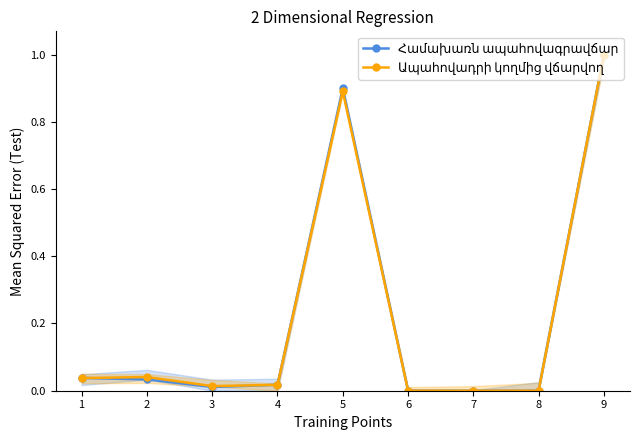

Is this an area chart (filled region under the line)?

No